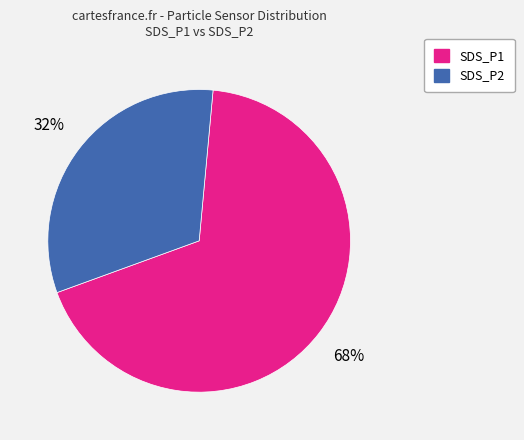

Do SDS_P2 and SDS_P1 together represent more than half of the pie?

Yes